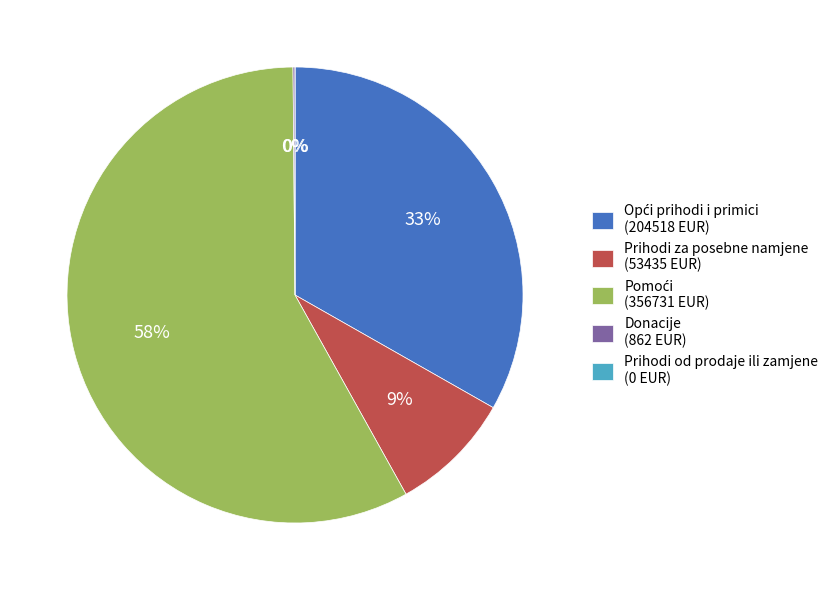

The Donacije slice represents 15% of the pie. True or false?

False